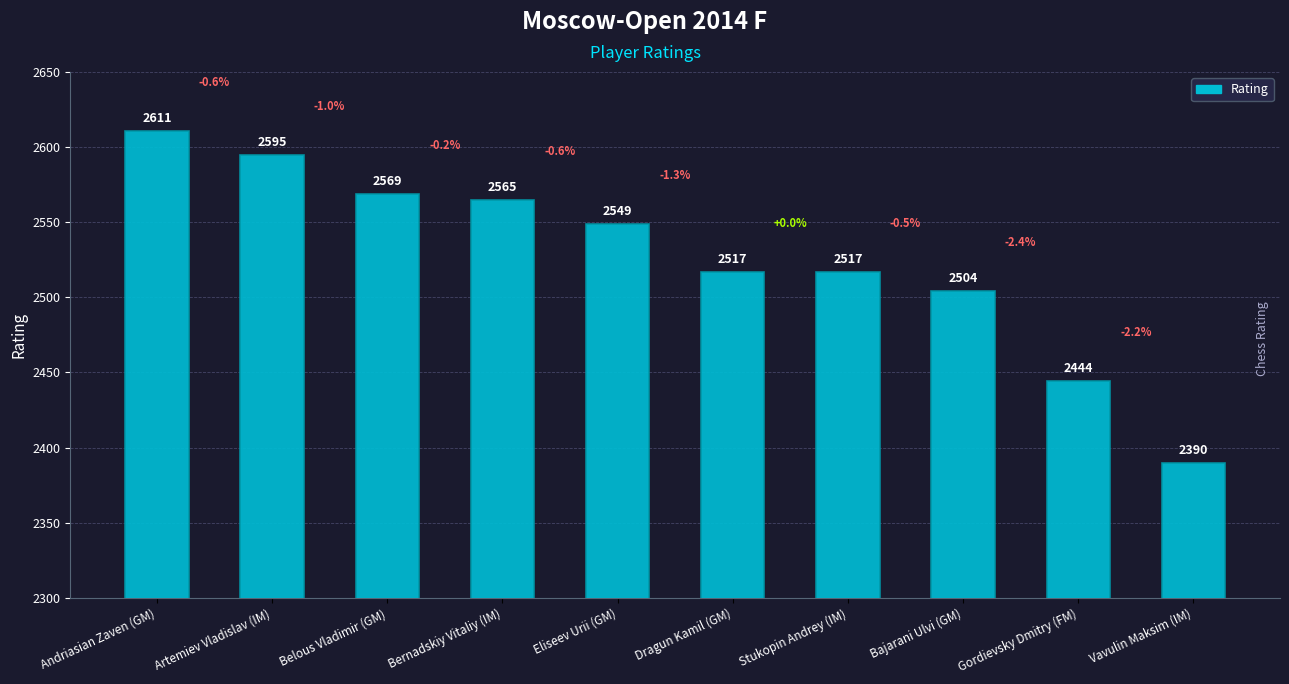

Reading left to right, transcribe all the data shown in this chart.

Andriasian Zaven (GM)=2611	Artemiev Vladislav (IM)=2595	Belous Vladimir (GM)=2569	Bernadskiy Vitaliy (IM)=2565	Eliseev Urii (GM)=2549	Dragun Kamil (GM)=2517	Stukopin Andrey (IM)=2517	Bajarani Ulvi (GM)=2504	Gordievsky Dmitry (FM)=2444	Vavulin Maksim (IM)=2390